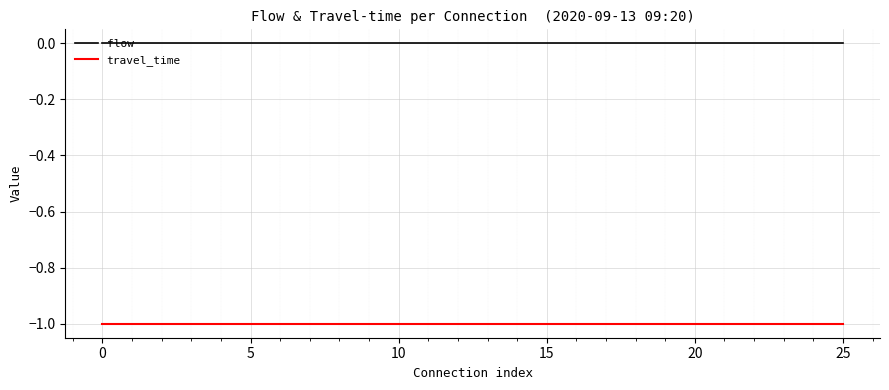

True or false: travel_time and flow cross at least once.

False